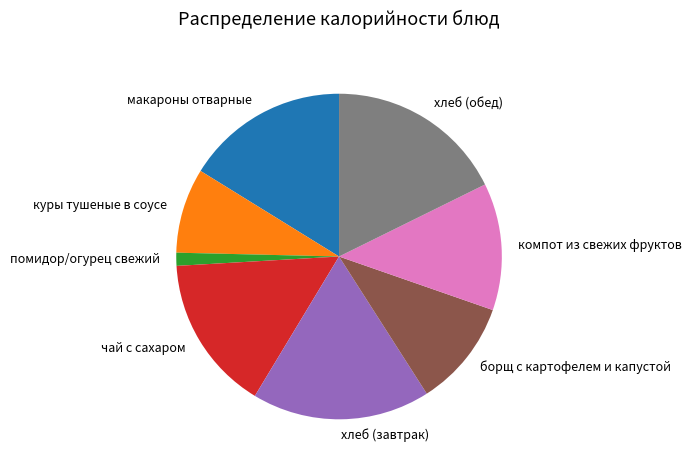

What is the smallest slice in the pie chart?

помидор/огурец свежий